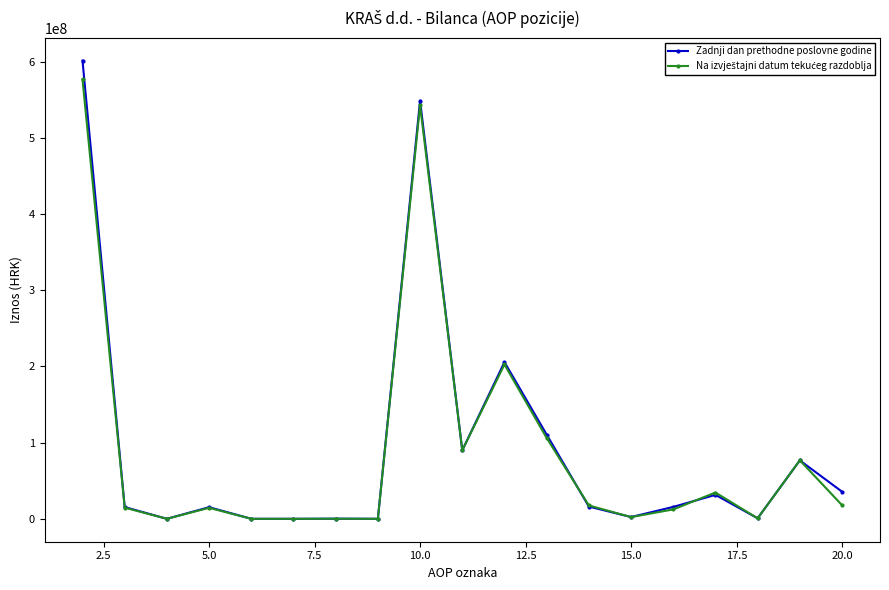

True or false: Zadnji dan prethodne poslovne godine has more than 1 points higher than both neighbors.

True